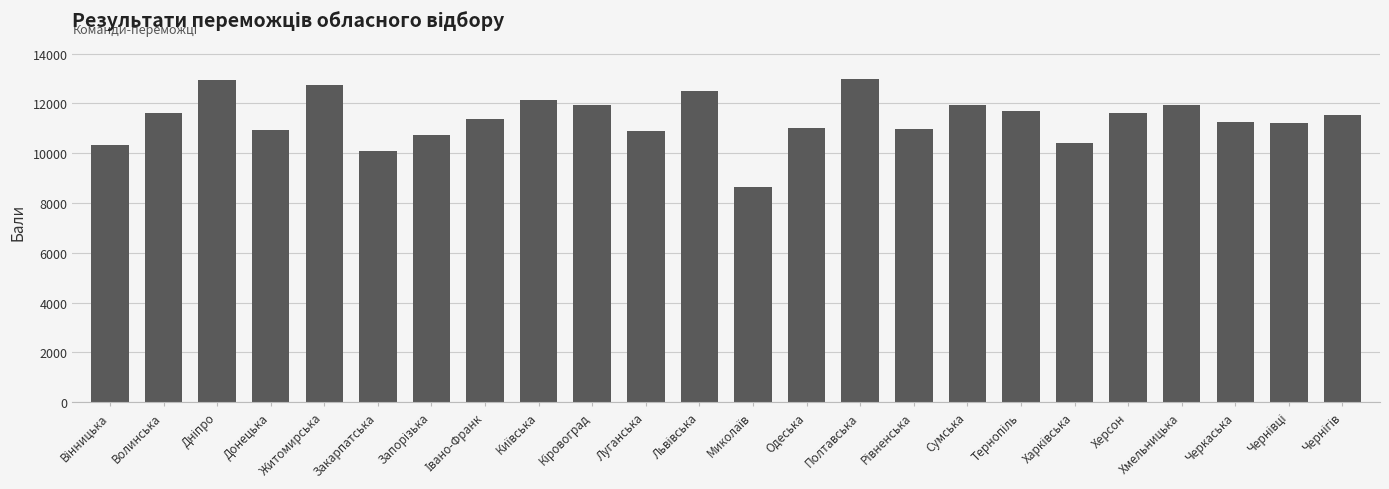

What is the difference between the maximum and minimum values?

4369